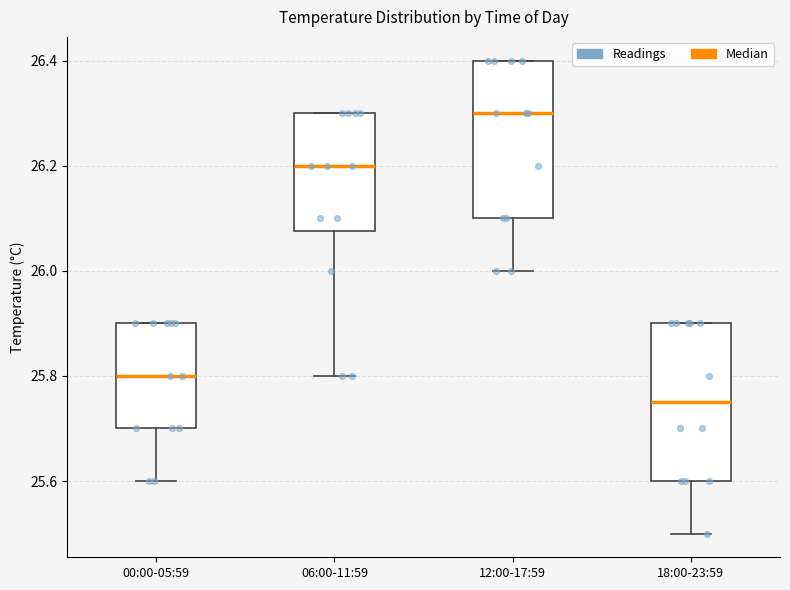

Where is the lower edge of the box for 18:00-23:59 on the y-axis? The values are not printed on the chart, so give them approximately, as read against the axis.

25.60